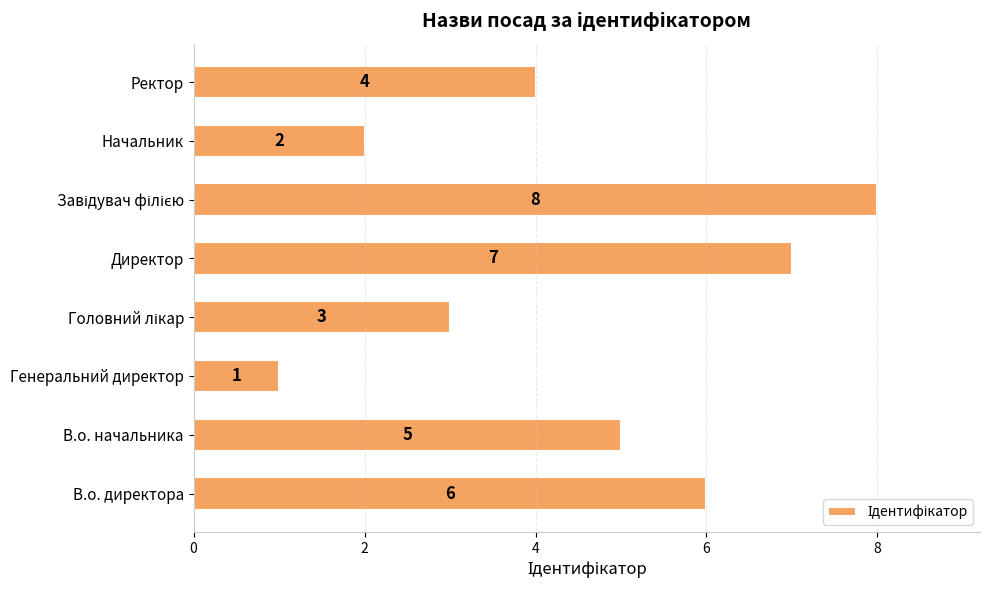

What is the minimum value shown in the chart?

1